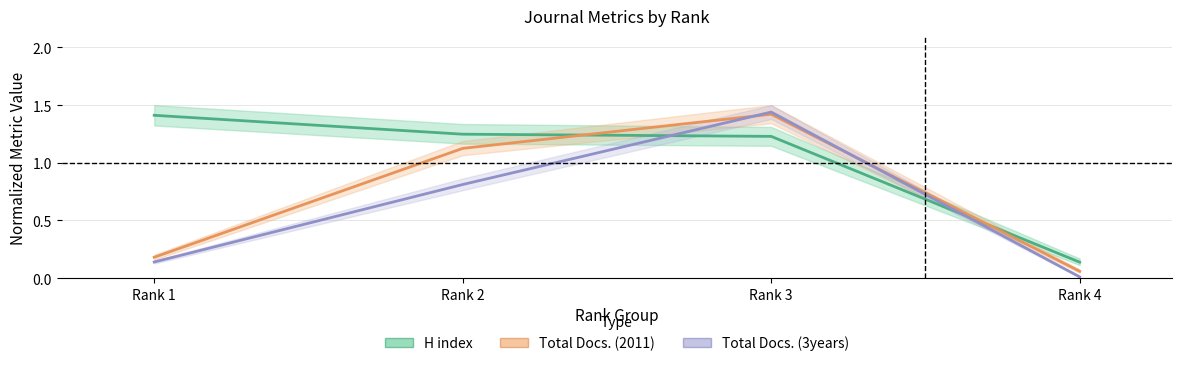

What are all the series names shown in the legend?

H index, Total Docs. (2011), Total Docs. (3years)